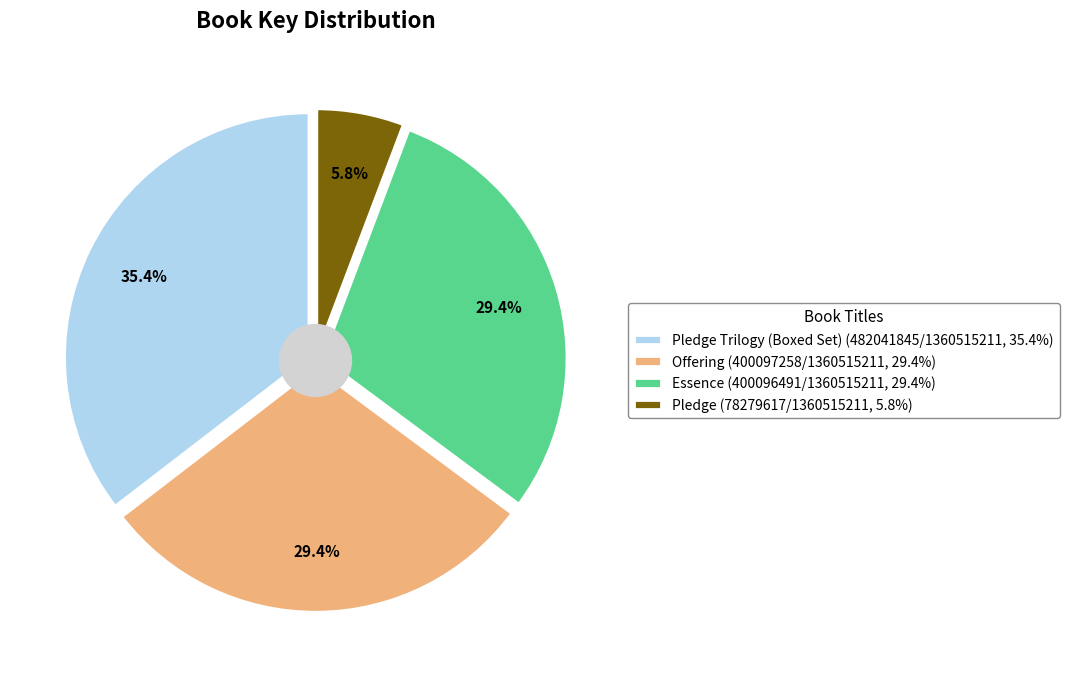

Between Offering and Essence, which is larger?

Offering